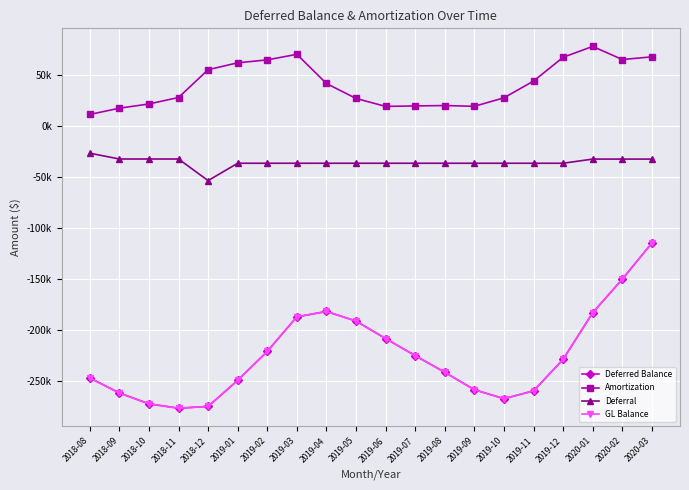

Is this an area chart (filled region under the line)?

No